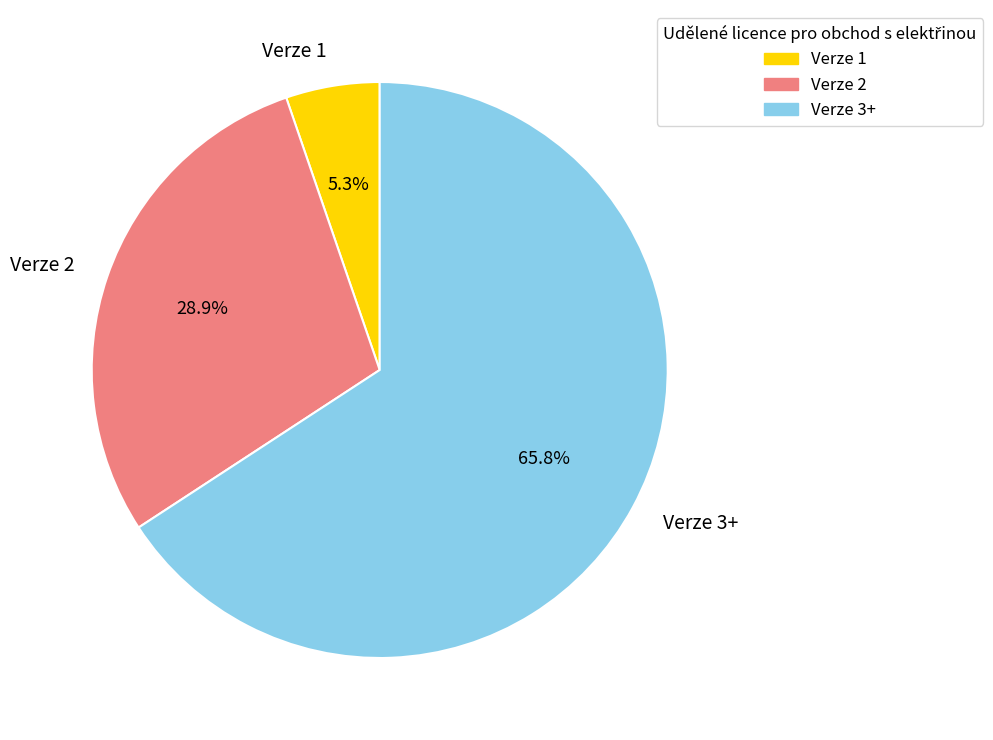

Rank the categories by value from lowest to highest.

Verze 1, Verze 2, Verze 3+